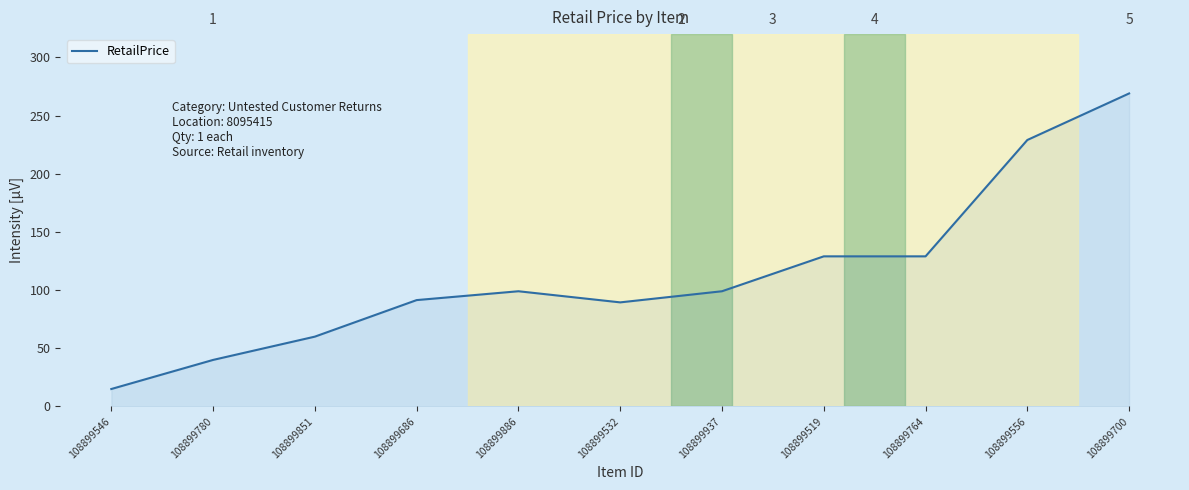

What value does the data have at 108899851?

60.0